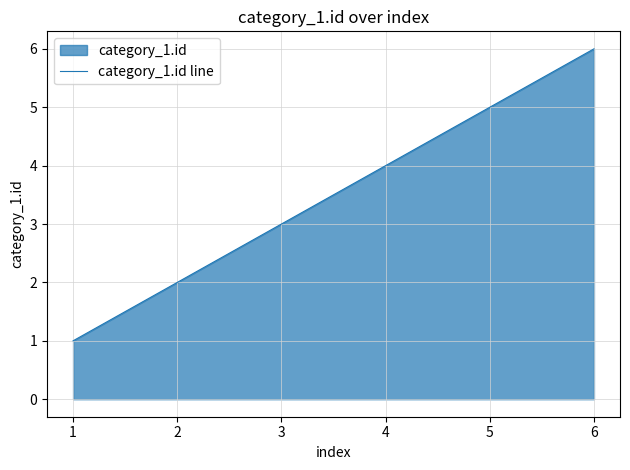

What is the difference between the values at 1 and 3?

2